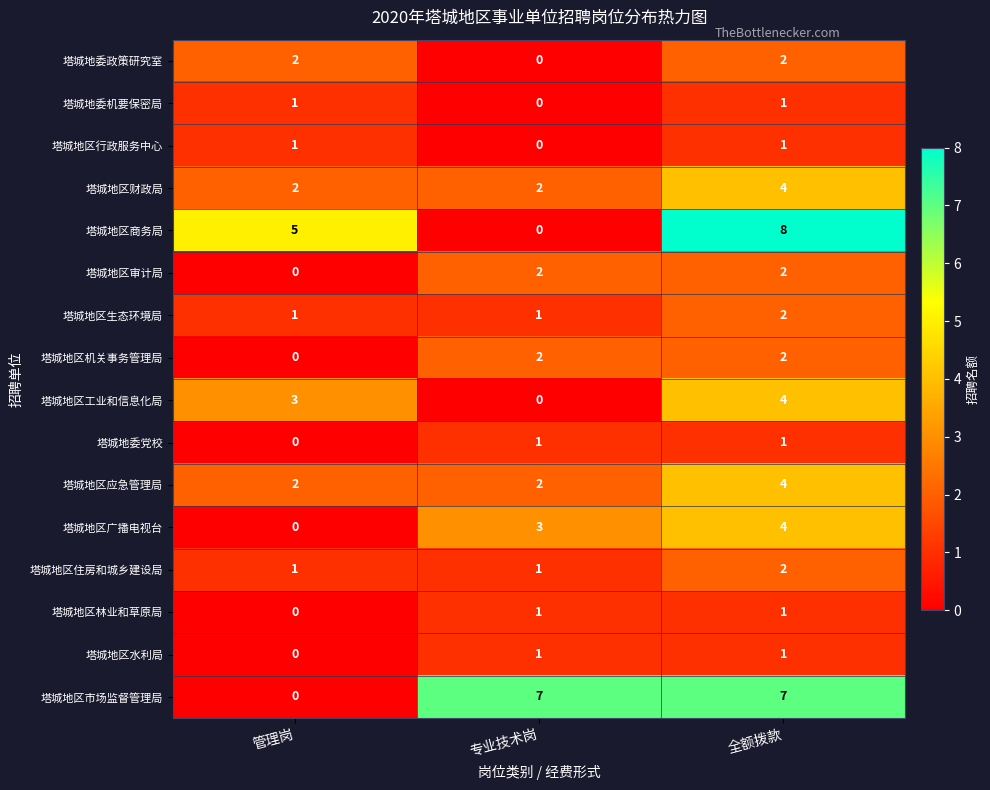

At which label is 塔城地区广播电视台 closest to 2?

专业技术岗